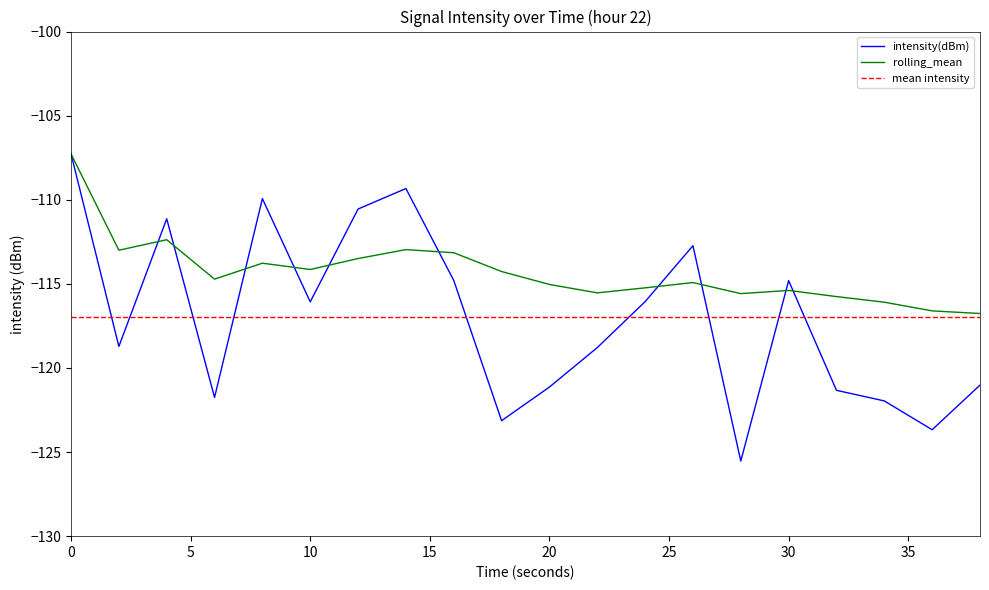

List the series in order of their peak value, highest first.

intensity(dBm), rolling_mean